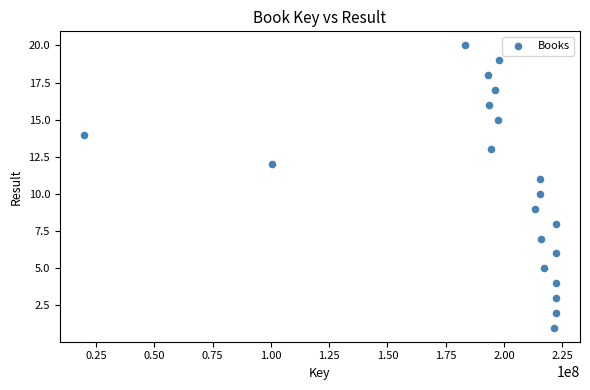

How many data points are displayed?

20